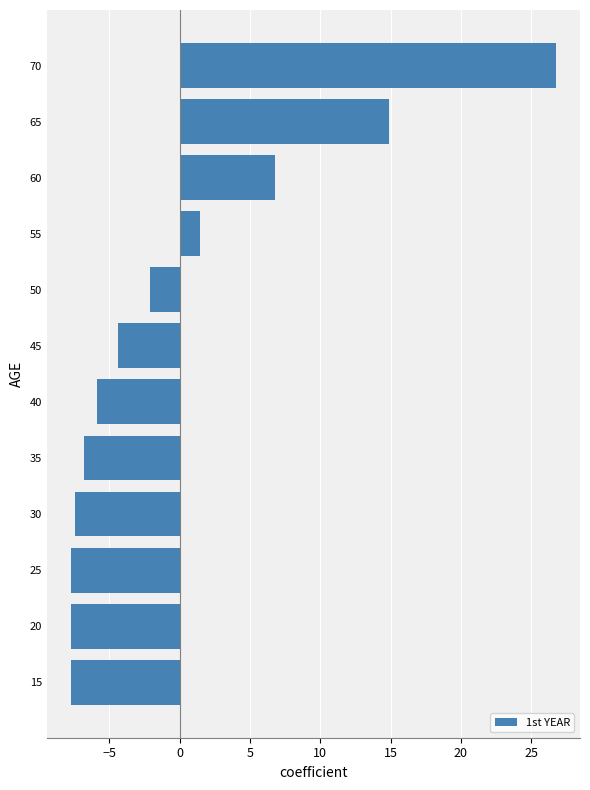

Between 60 and 30, which is larger?

60